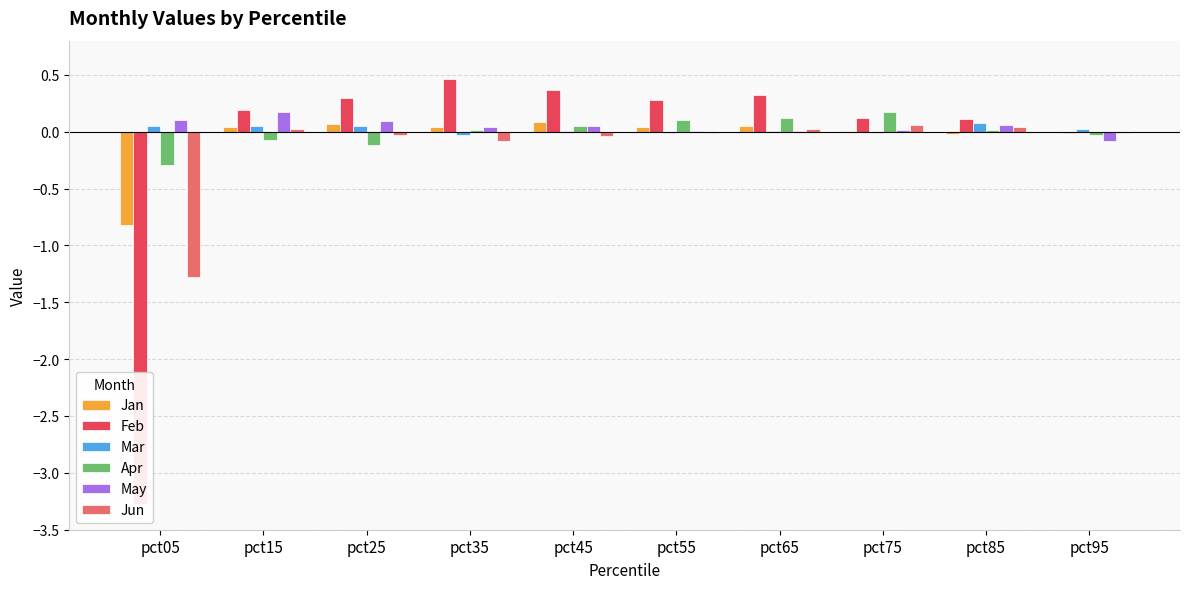

Which series changed the most between pct35 and pct45?

Feb